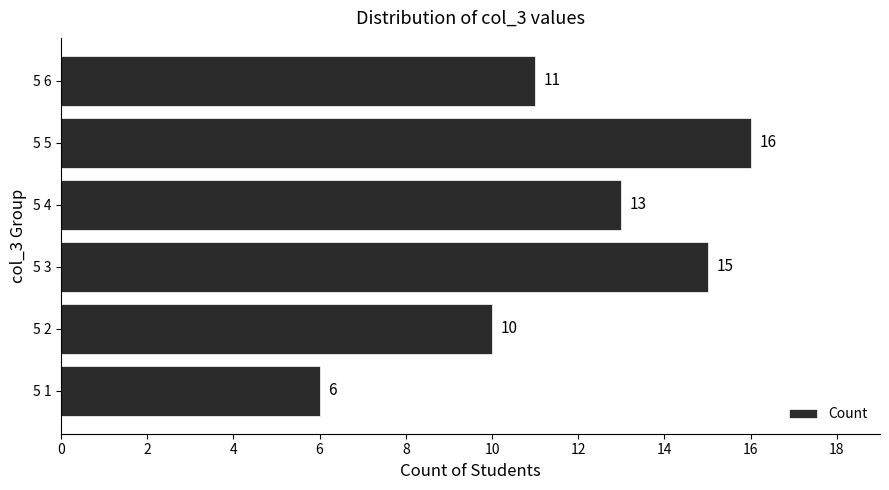

List the labels in order of value, largest first.

5 5, 5 3, 5 4, 5 6, 5 2, 5 1